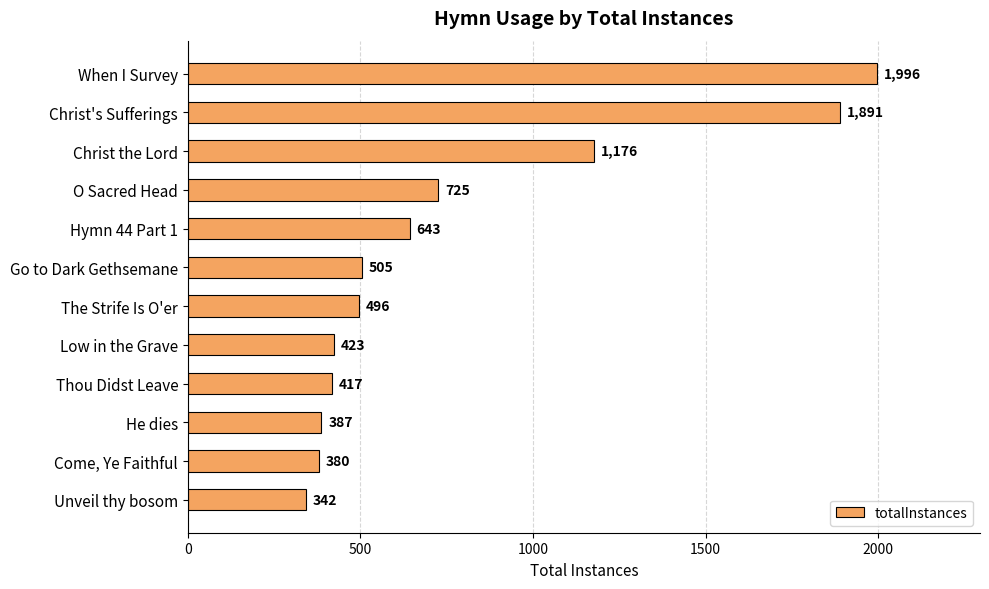

What is the maximum value shown in the chart?

1996